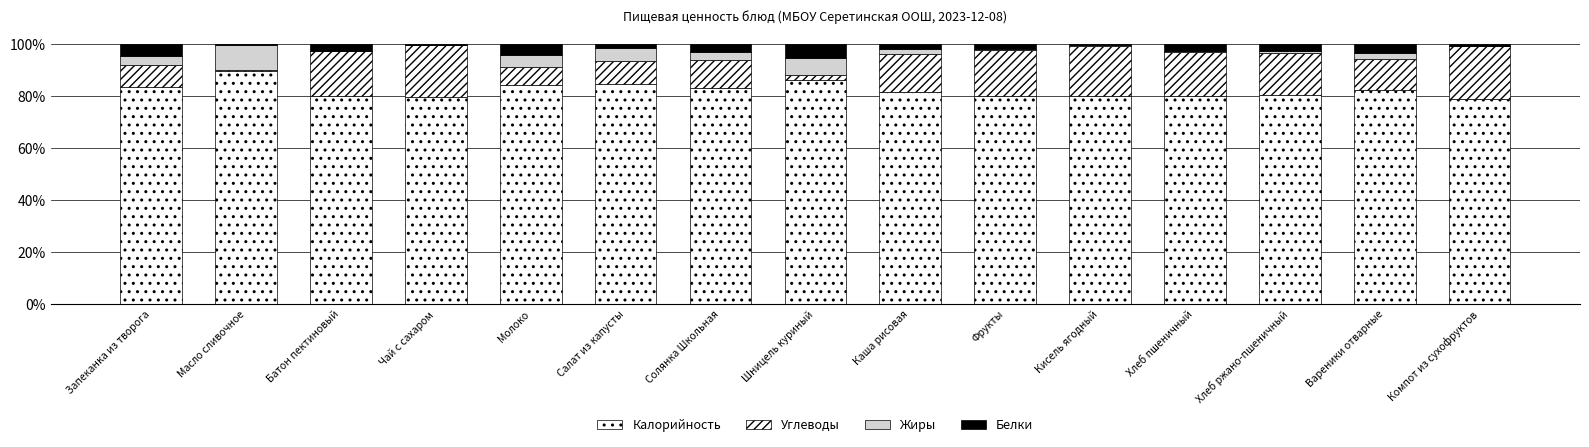

The Калорийность series shows 84.6 at Молоко. True or false?

True